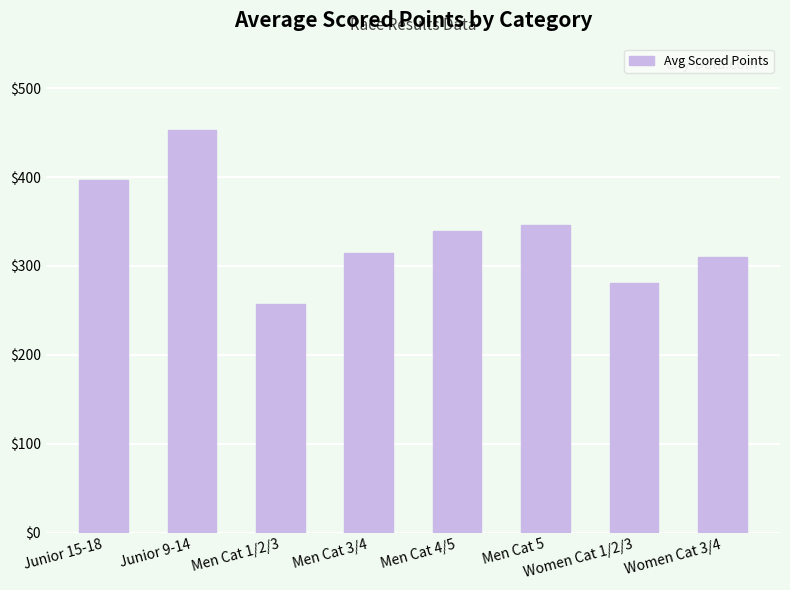

What is the change in value from Junior 15-18 to Junior 9-14?

+56.1